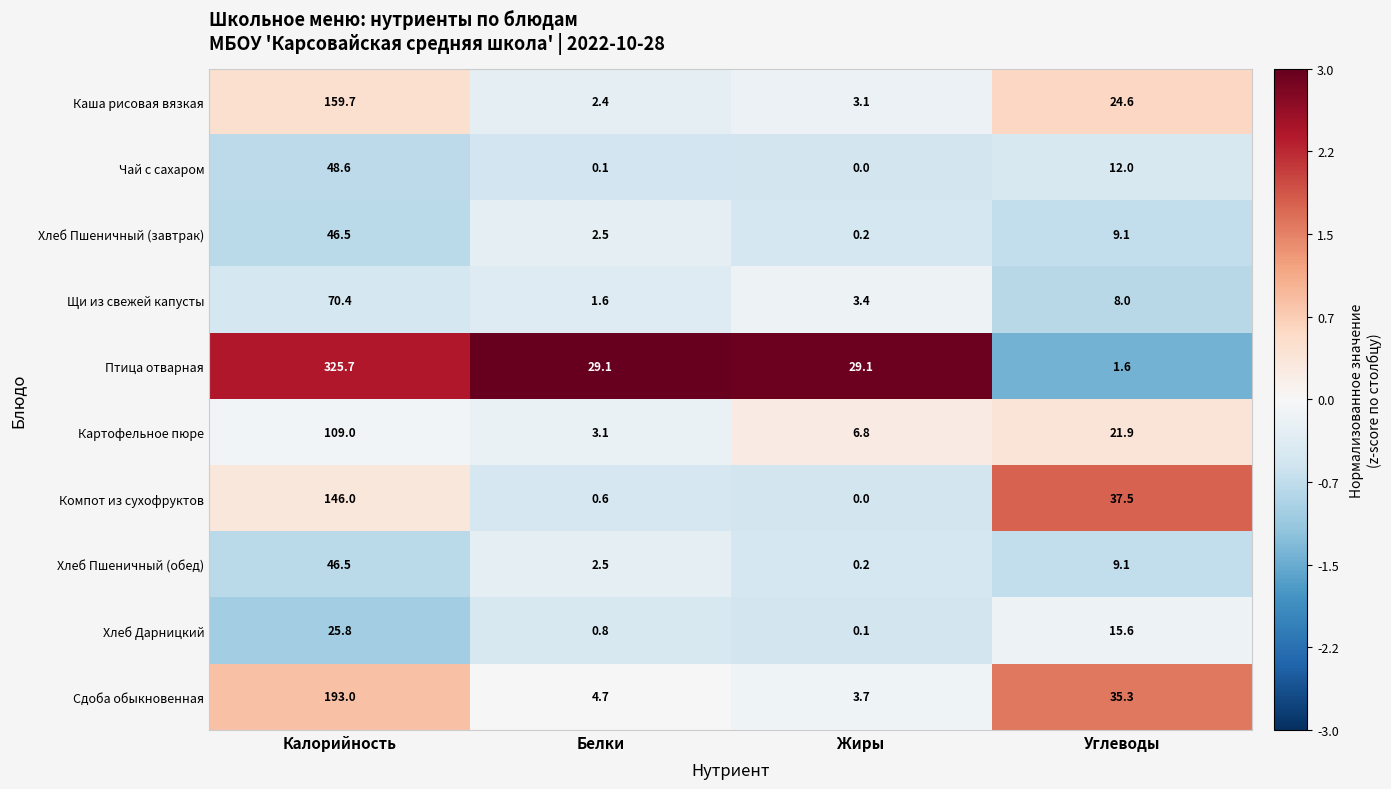

How many data points in Хлеб Пшеничный (обед) are less than 9?

2